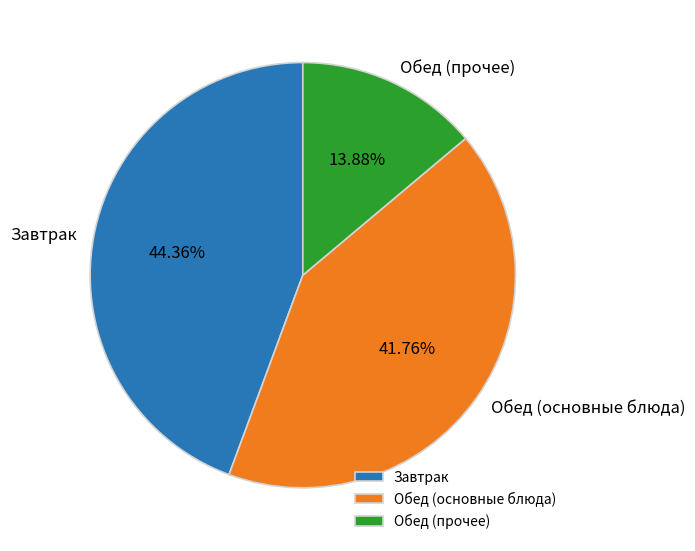

How many segments does this pie chart have?

3